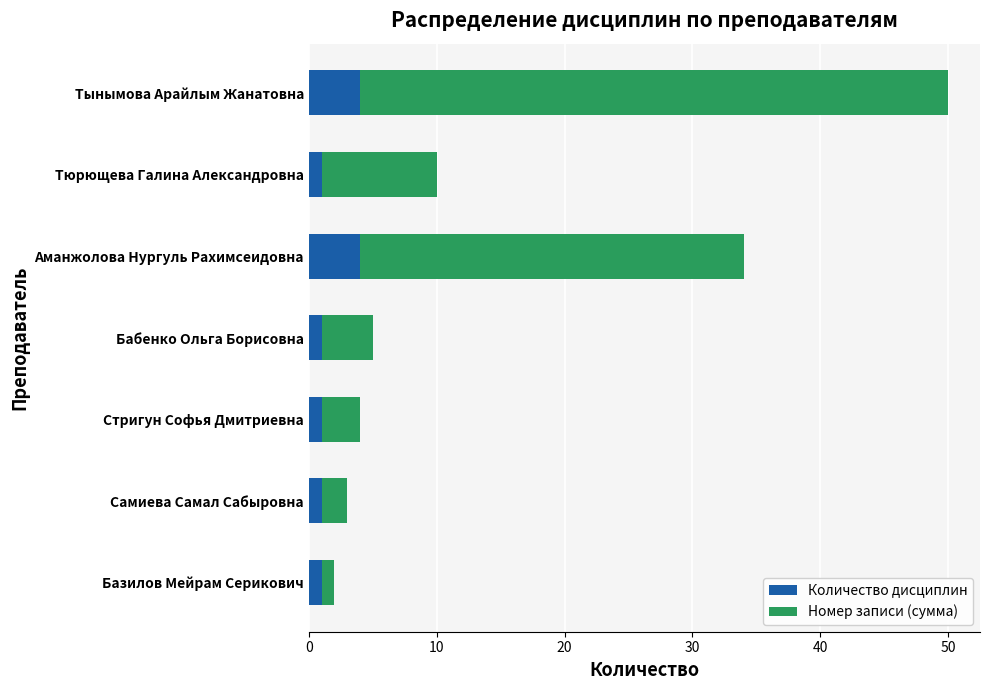

What is the sum of all Количество дисциплин values?

13